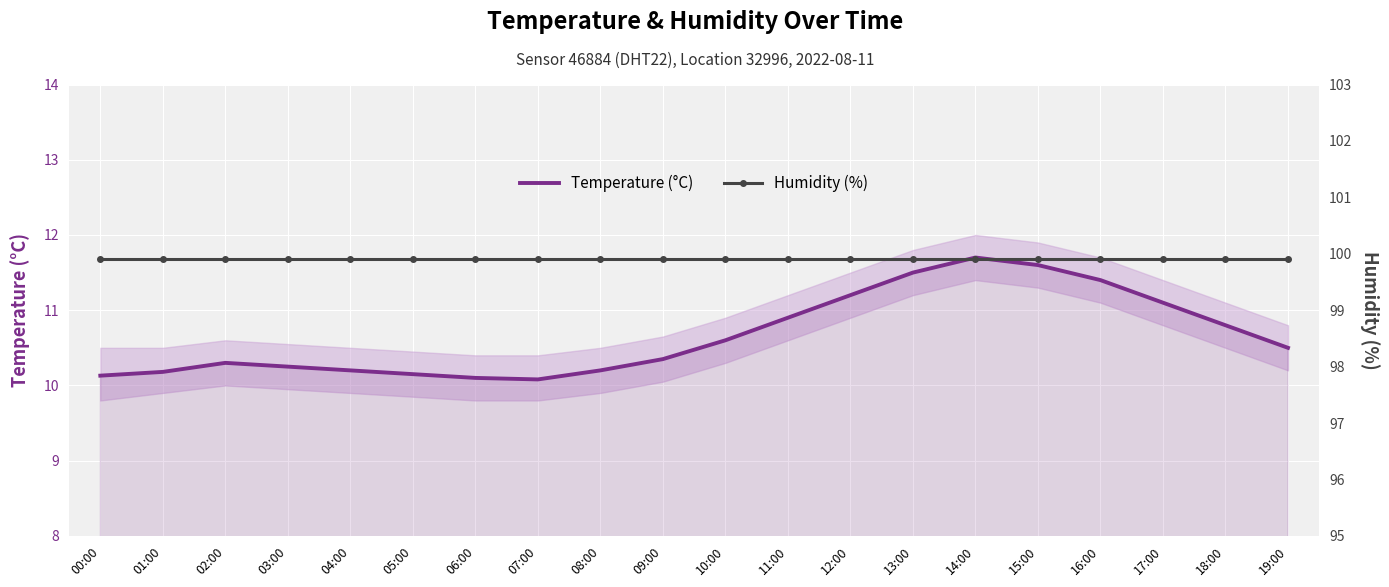

Which has a higher value, 15:00 or 09:00?

15:00